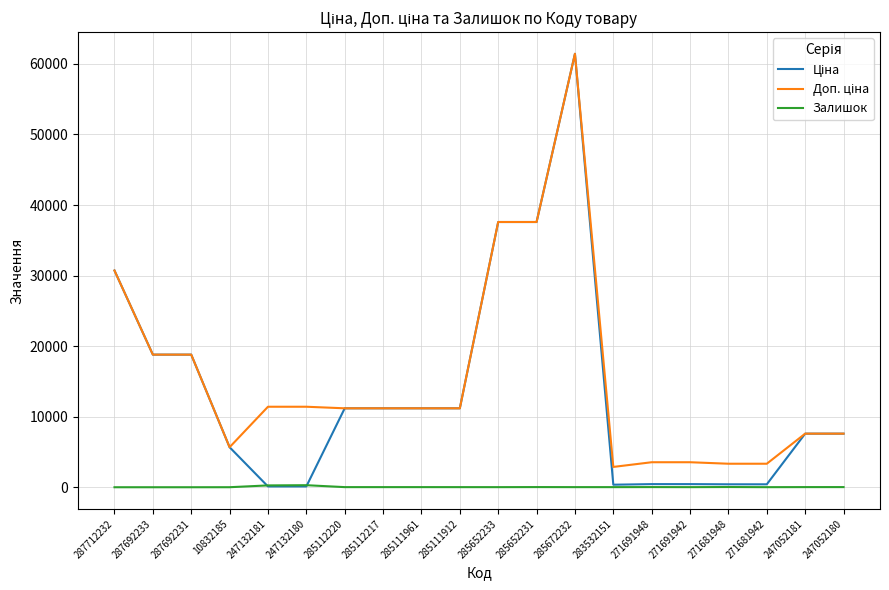

What is the maximum value shown in the chart?

61434.3